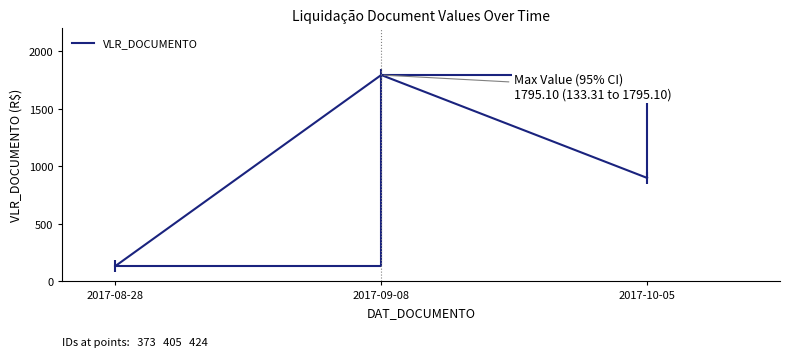

Does the chart have visible grid lines?

No